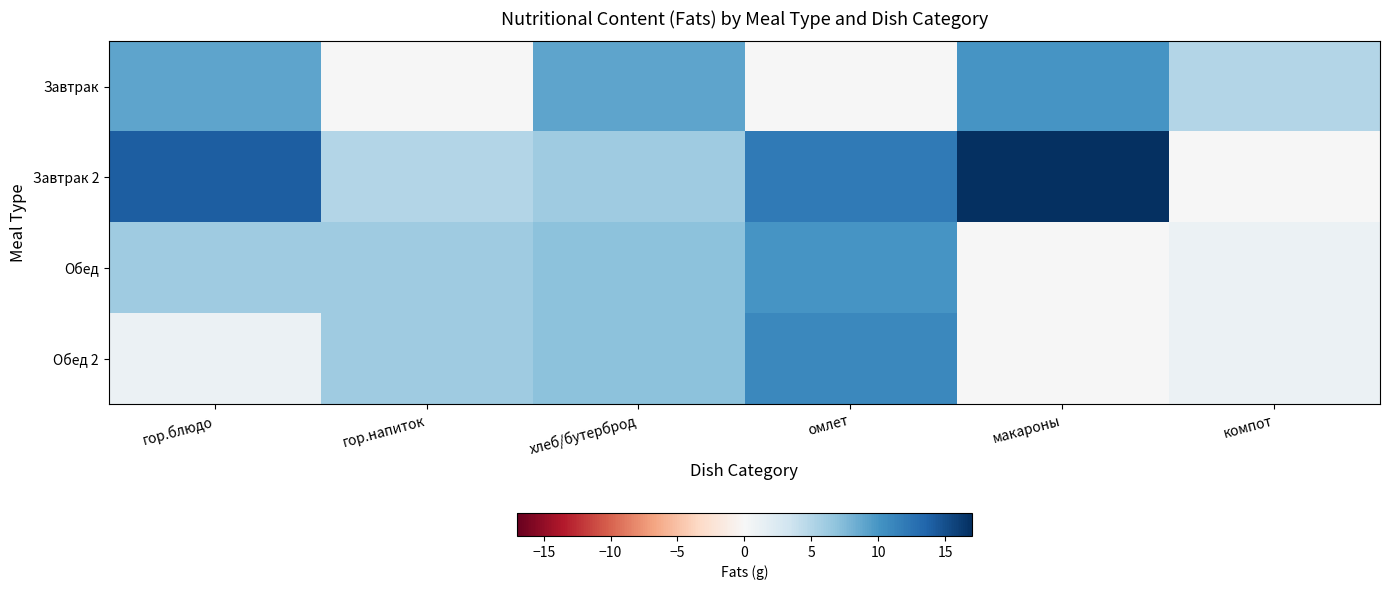

How many data points does each series have?

6